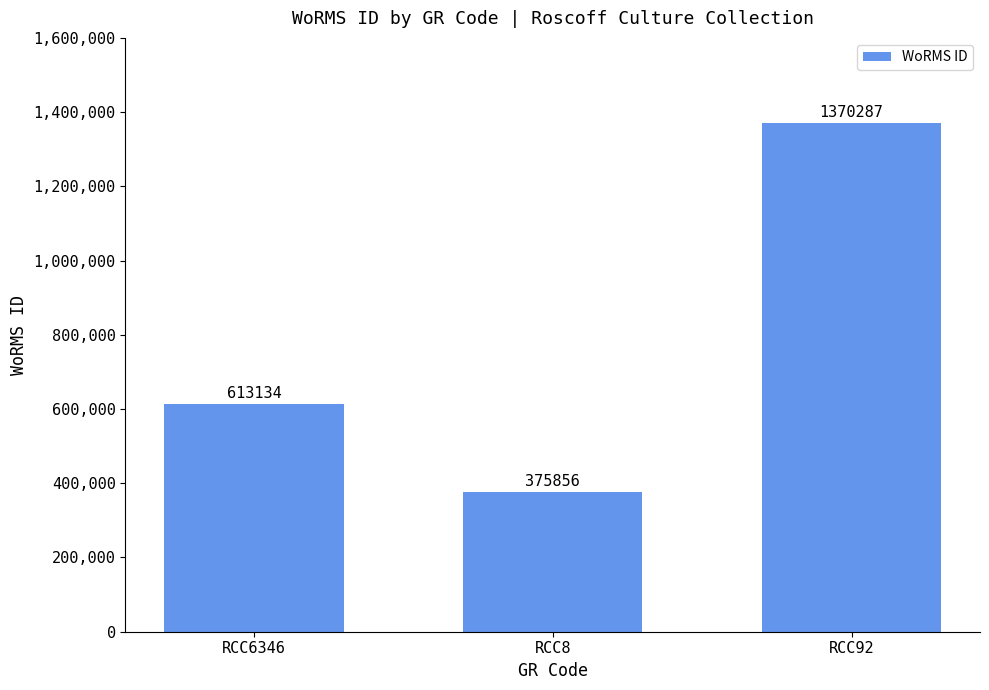

Reading left to right, what are all the values shown in this chart?

613134	375856	1370287